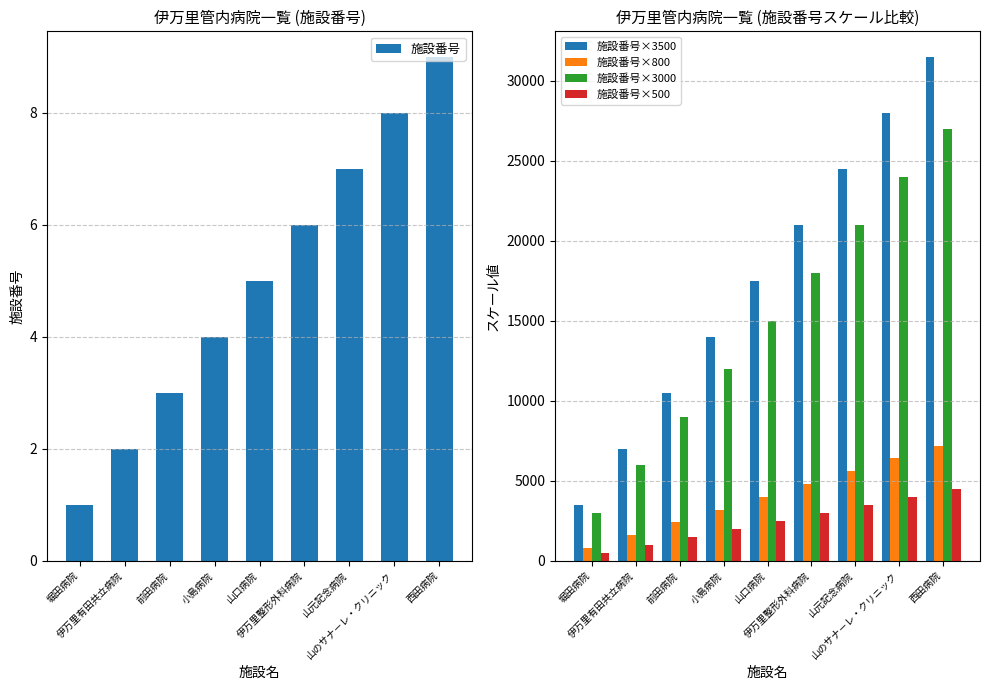

True or false: 施設番号×500 has a value of 2500 at 山口病院.

True